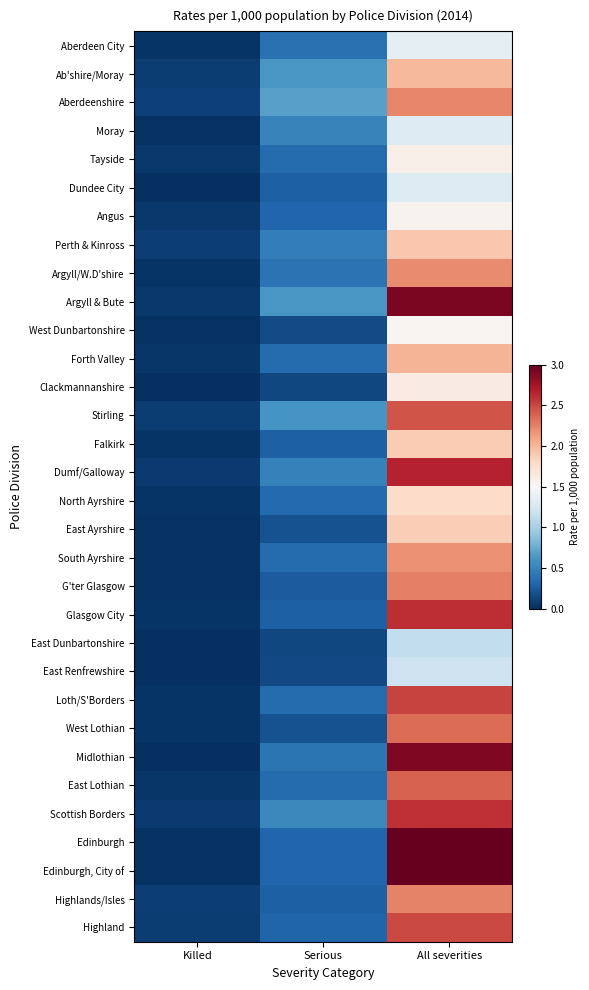

Rank the series at Killed from highest to lowest value.

Aberdeenshire, Perth & Kinross, Highlands/Isles, Ab'shire/Moray, Stirling, Highland, Dumf/Galloway, Scottish Borders, Tayside, Angus, Argyll & Bute, Forth Valley, East Lothian, Aberdeen City, Argyll/W.D'shire, Falkirk, North Ayrshire, Glasgow City, Loth/S'Borders, West Lothian, Moray, West Dunbartonshire, East Ayrshire, South Ayrshire, G'ter Glasgow, Edinburgh, Edinburgh, City of, Dundee City, East Dunbartonshire, Clackmannanshire, East Renfrewshire, Midlothian